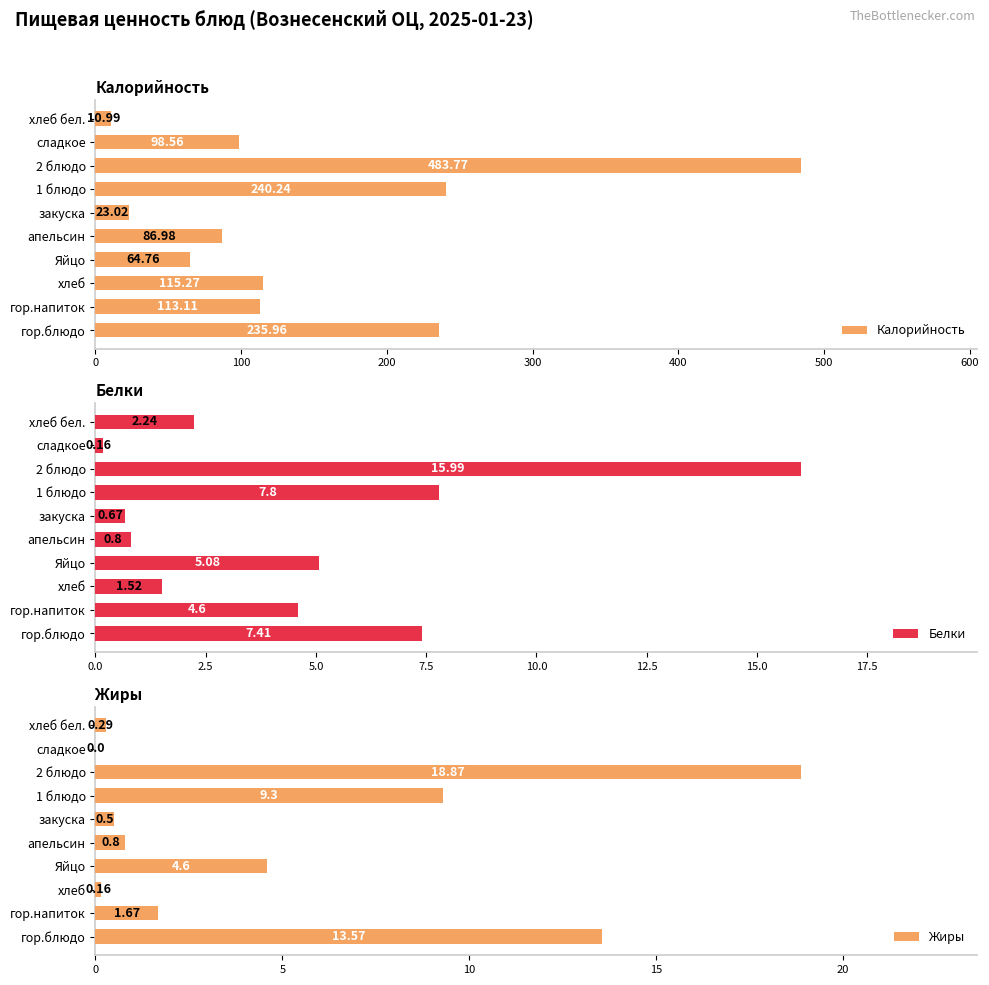

How many values in the Белки series are below 4?

5